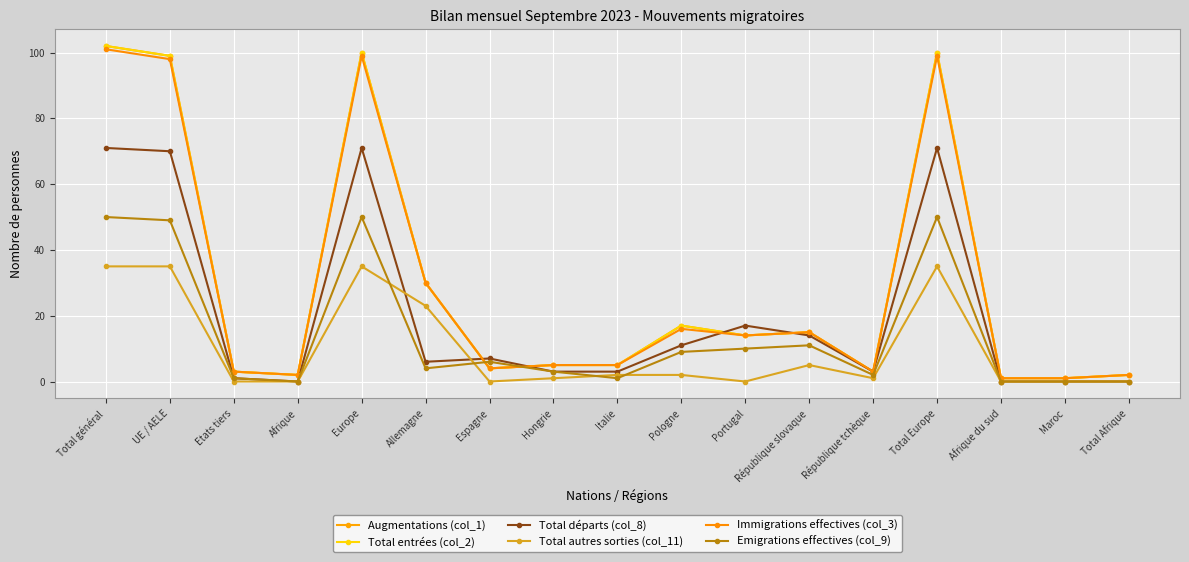

At which category does Emigrations effectives (col_9) reach its first local valley?

Afrique